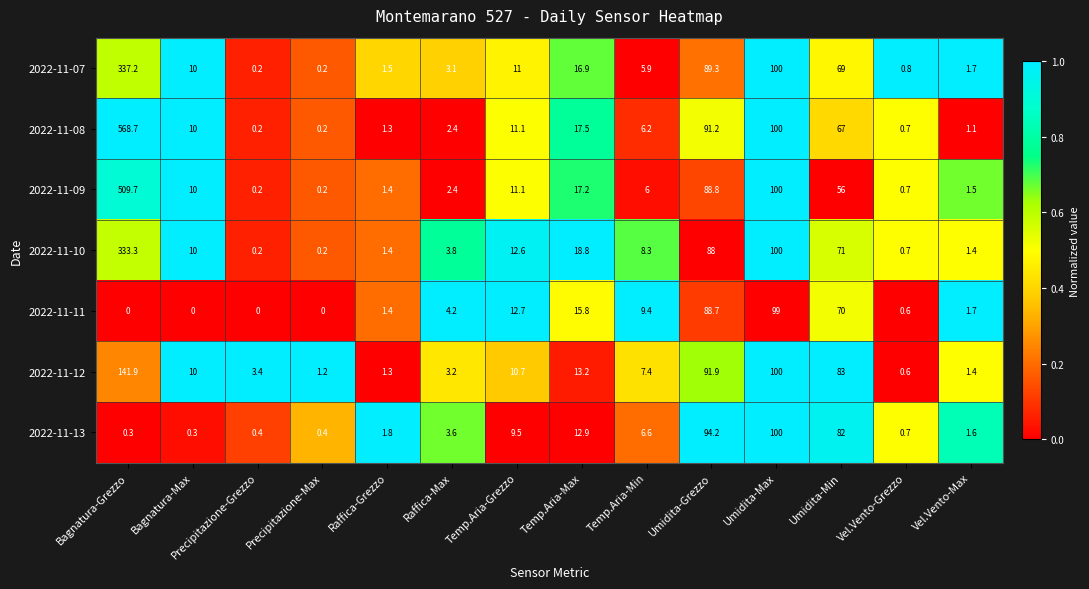

Between Precipitazione-Grezzo and Temp.Aria-Min, which series saw the biggest shift?

2022-11-11